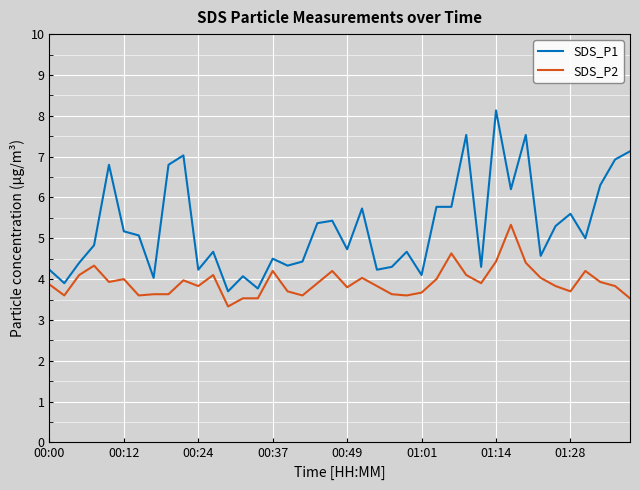

What is the maximum value shown in the chart?

8.1